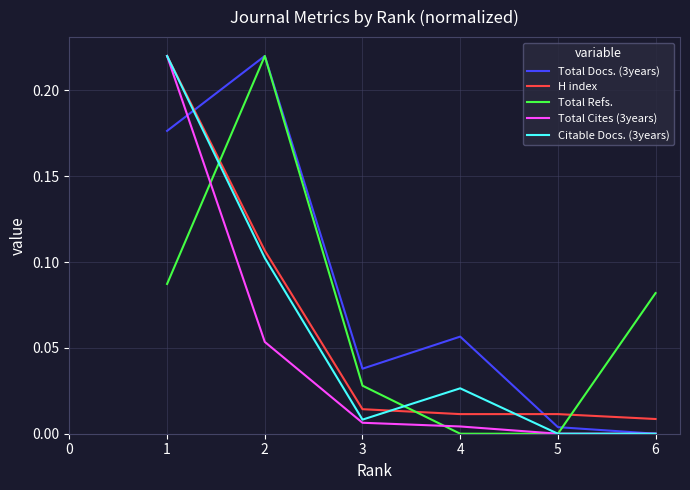

The value of Total Cites (3years) at 5 is 0.0. True or false?

True